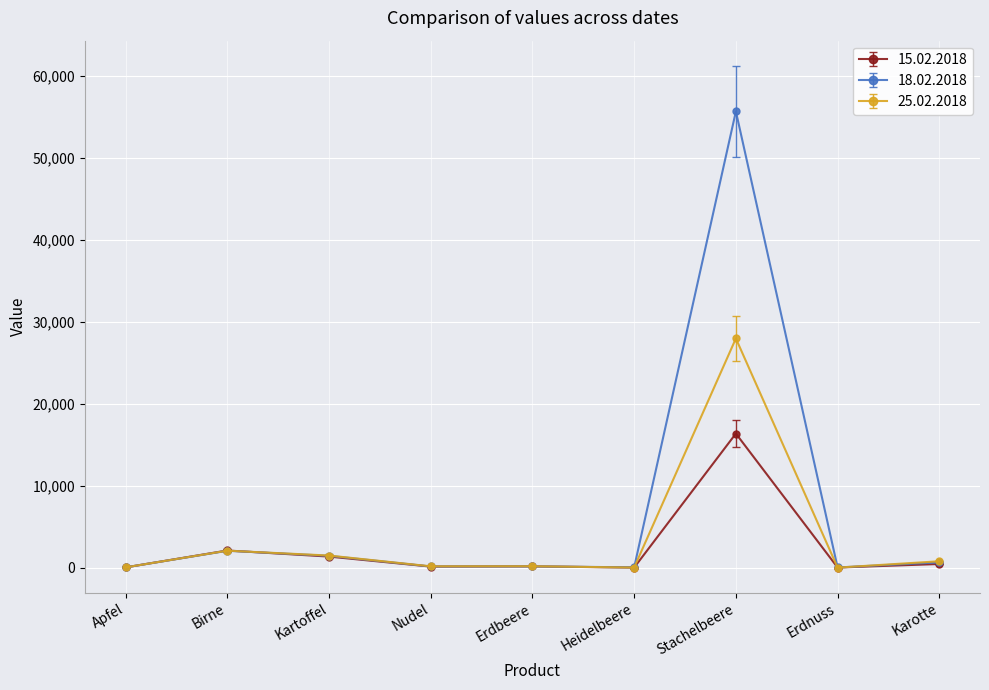

At how many categories does at least one series exceed 25196?

1